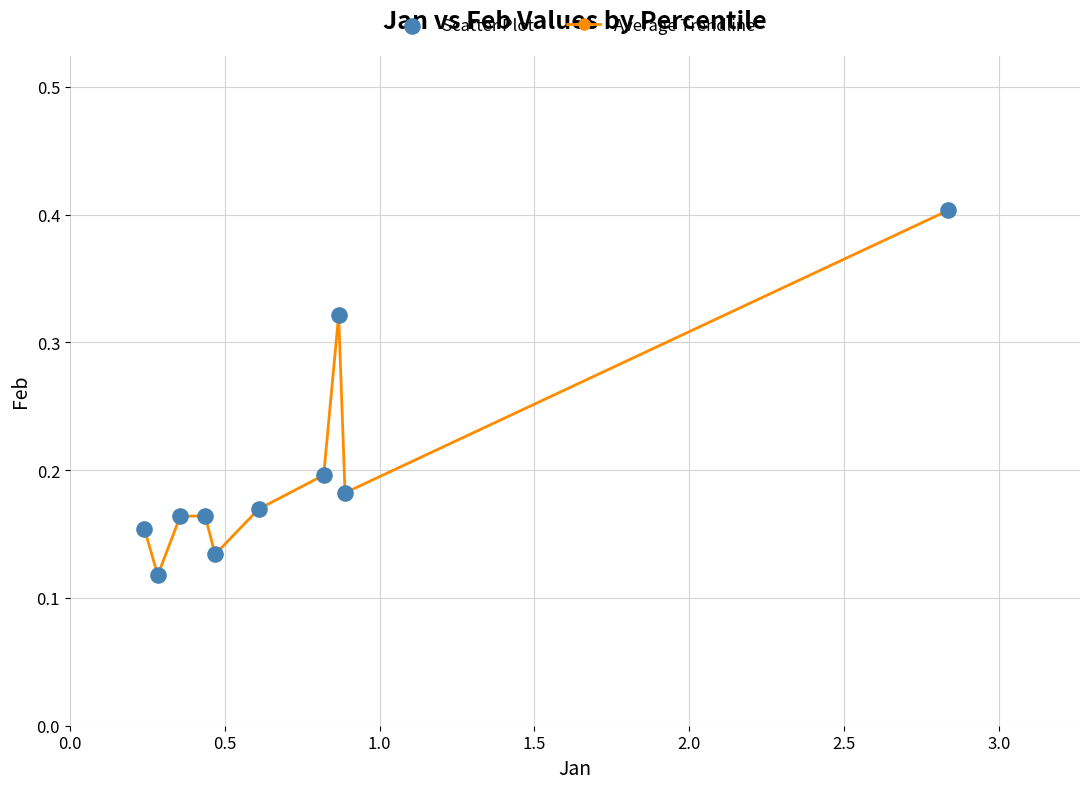

What is the maximum value shown in the chart?

0.4